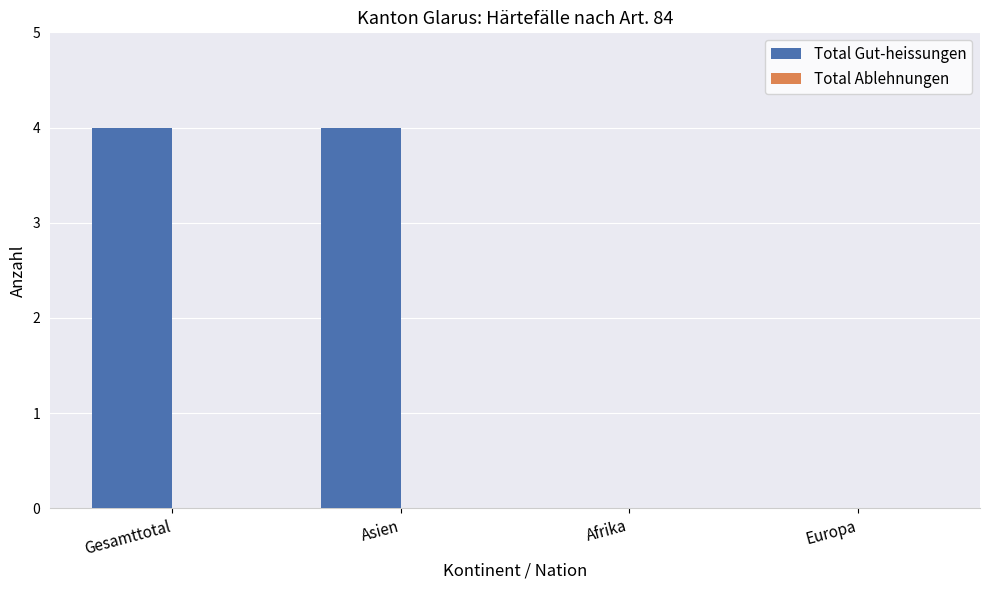

True or false: the data shows -2 at Europa.

False